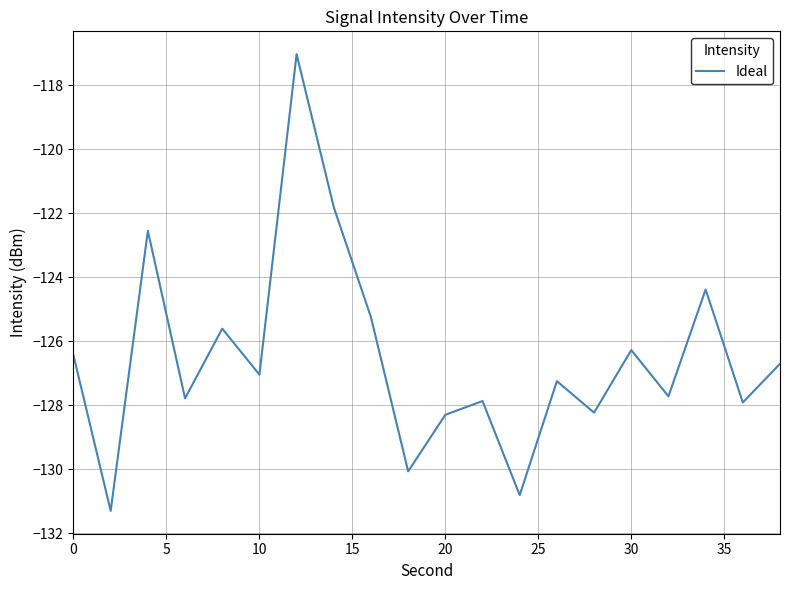

What is the smallest value displayed?

-131.3